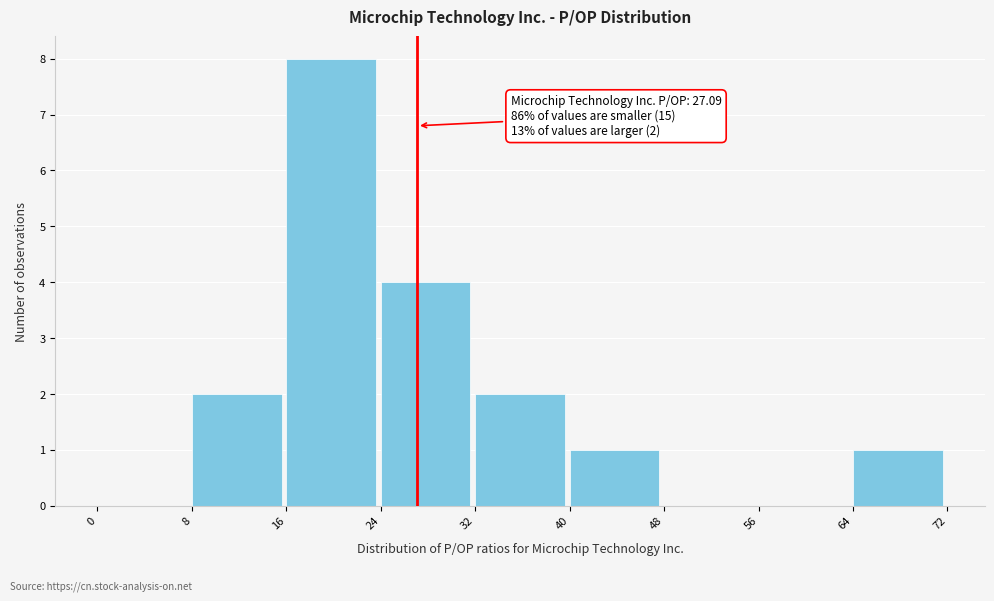

Which range on the x-axis has the tallest bar?

16 to 24